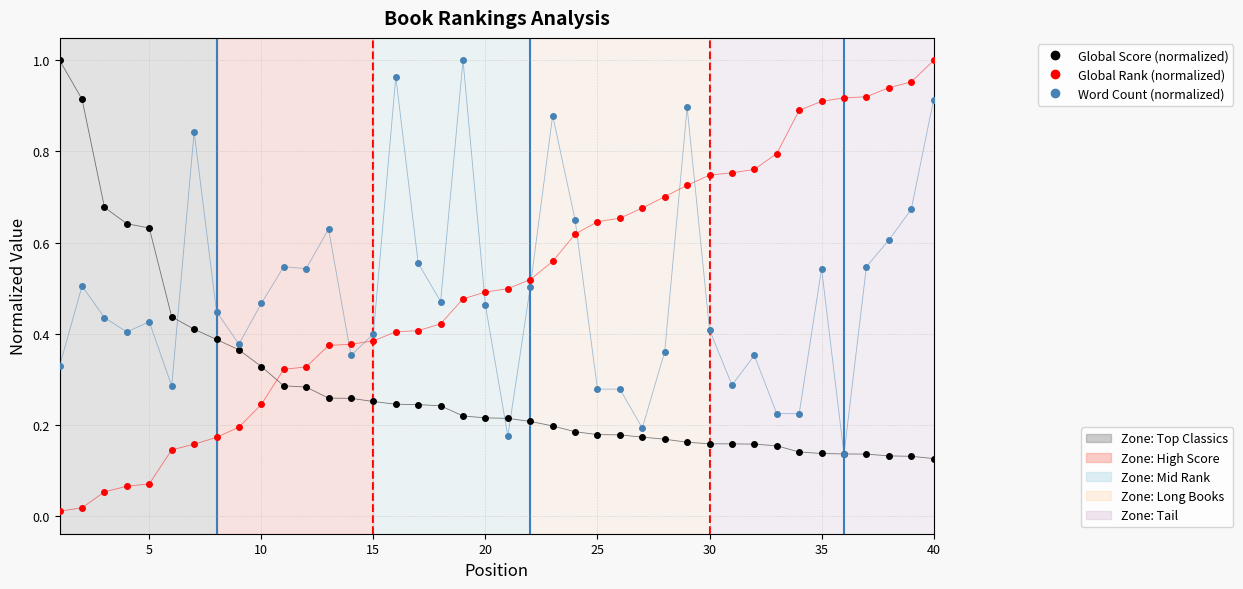

Is this an area chart (filled region under the line)?

No